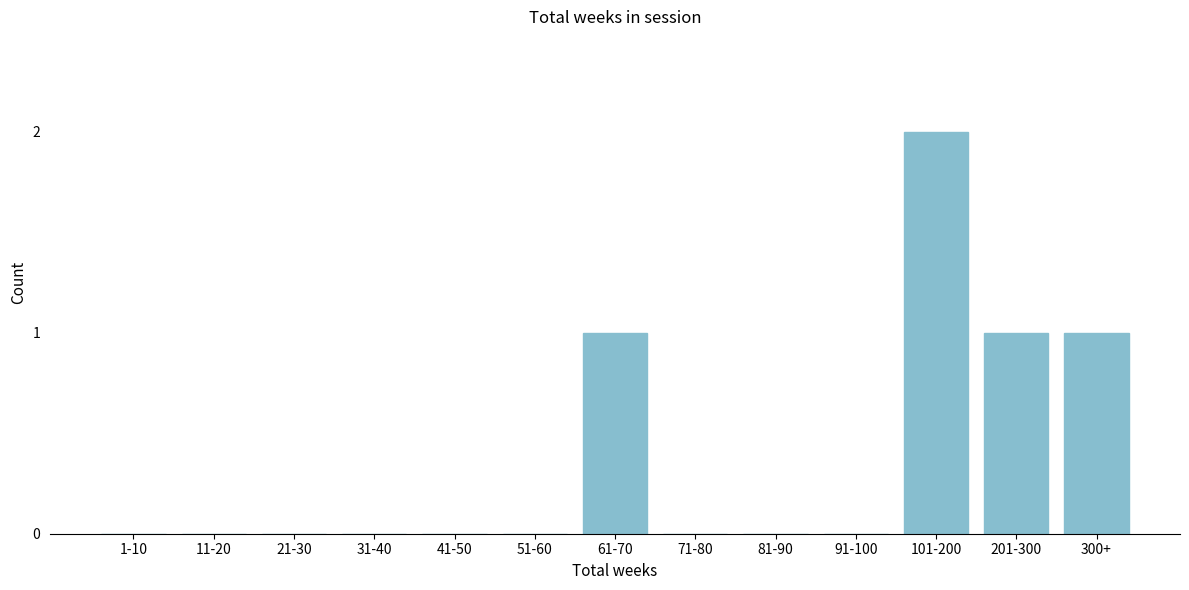

Reading left to right, what are all the values shown in this chart?

1-10=0	11-20=0	21-30=0	31-40=0	41-50=0	51-60=0	61-70=1	71-80=0	81-90=0	91-100=0	101-200=2	201-300=1	300+=1